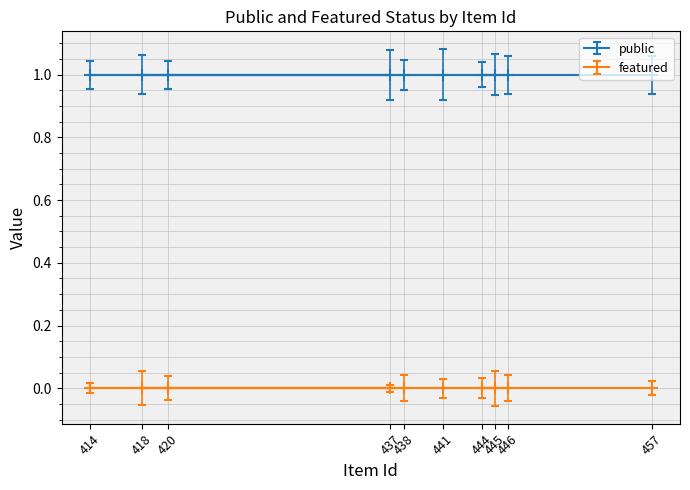

Where is public nearest to the value 1?

446